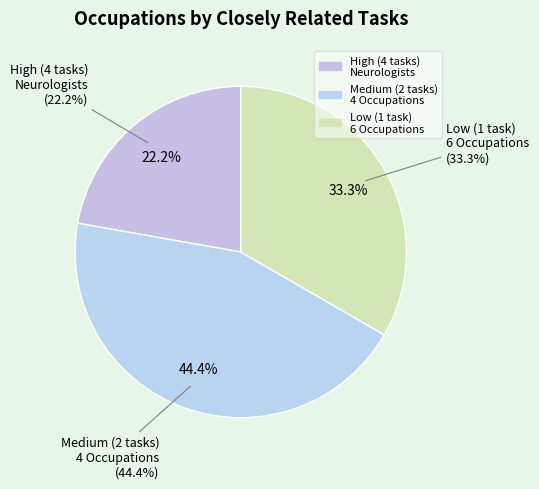

To the nearest percent, what is the combined percentage of Psychiatrists and Orthopedic Surgeons, Except Pediatric?

11%